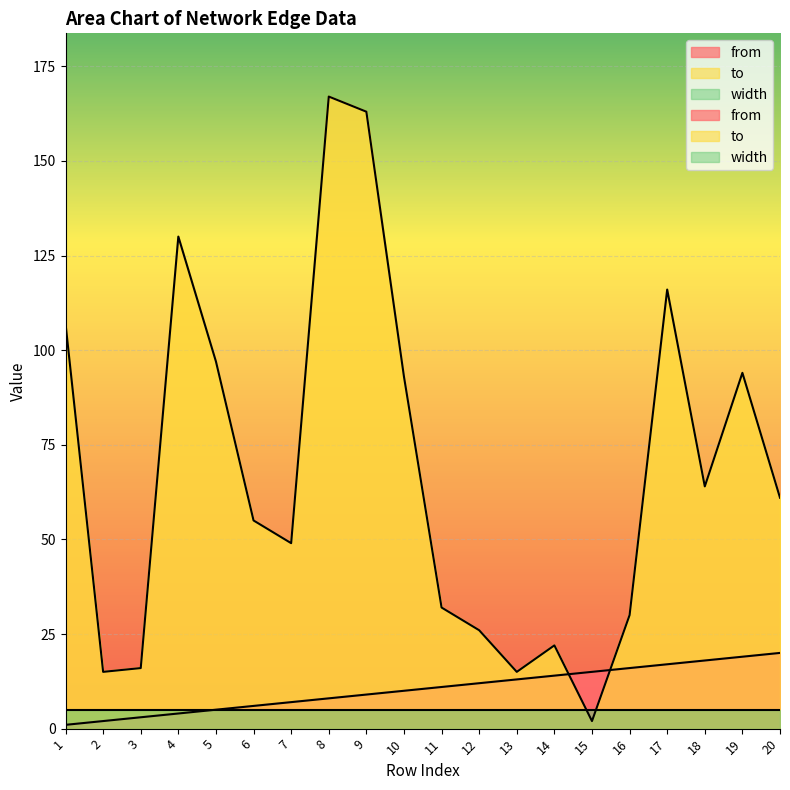

Which series changed the most between 15 and 16?

to